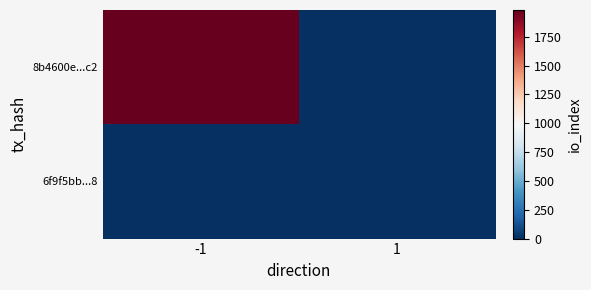

What is the greatest value displayed?

1982